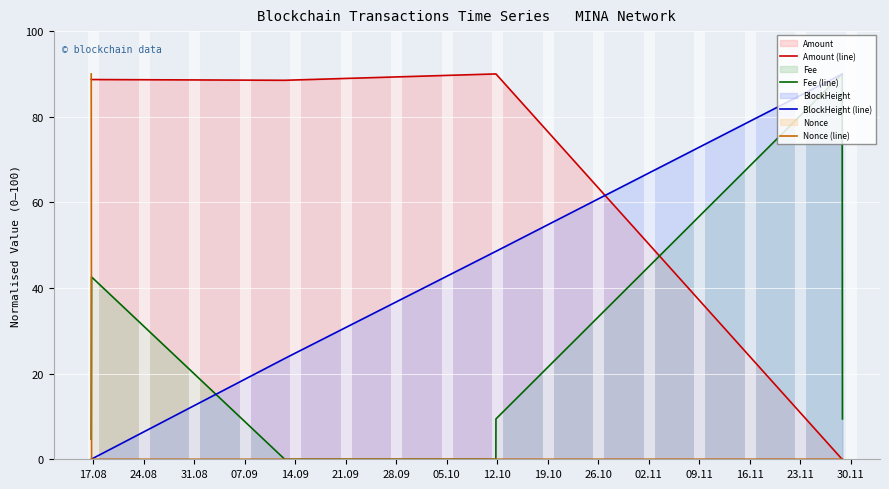

What is the maximum value shown in the chart?

90.0